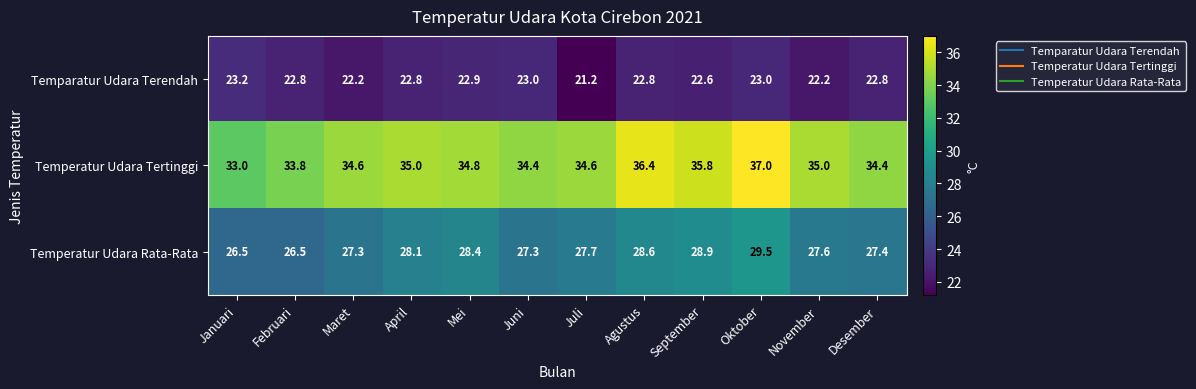

How many series are shown in this chart?

3